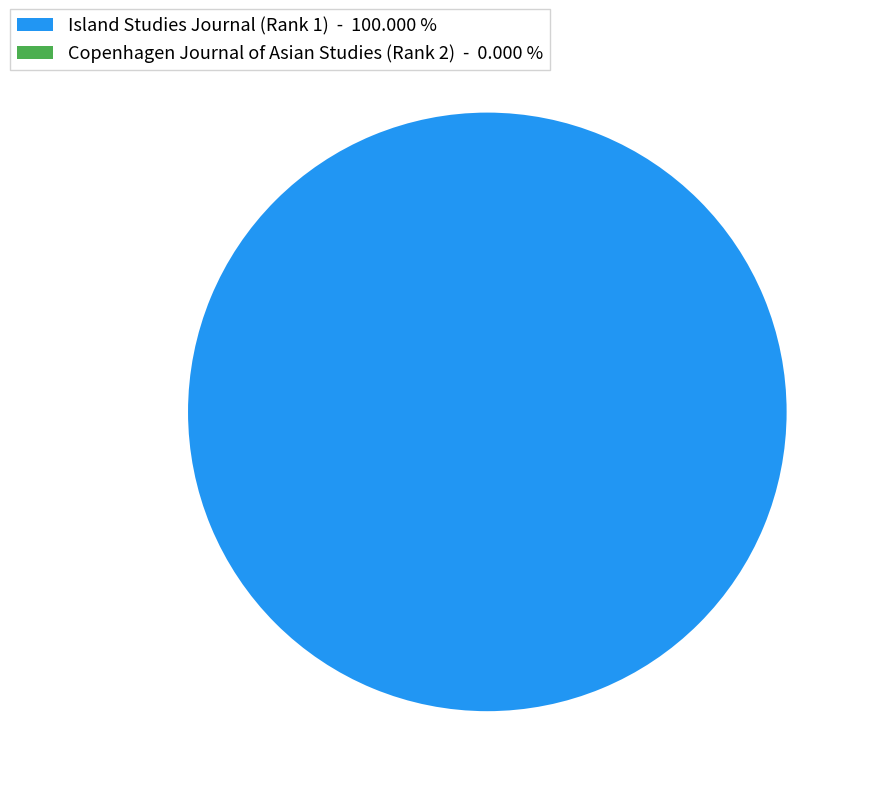

Does any single category account for the majority?

Yes